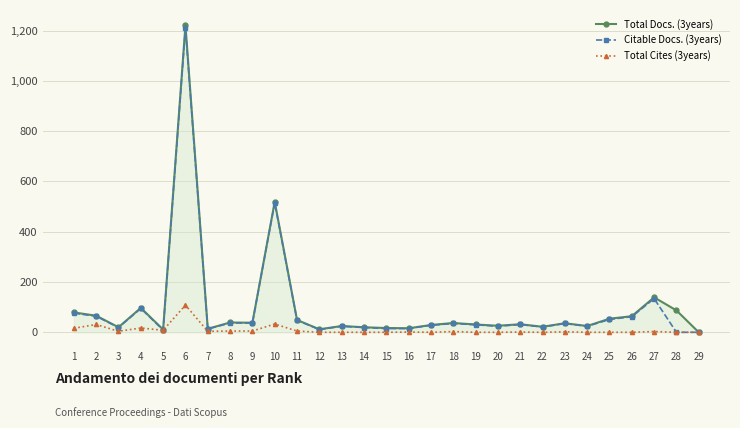

Where is Citable Docs. (3years) nearest to the value 605?

10